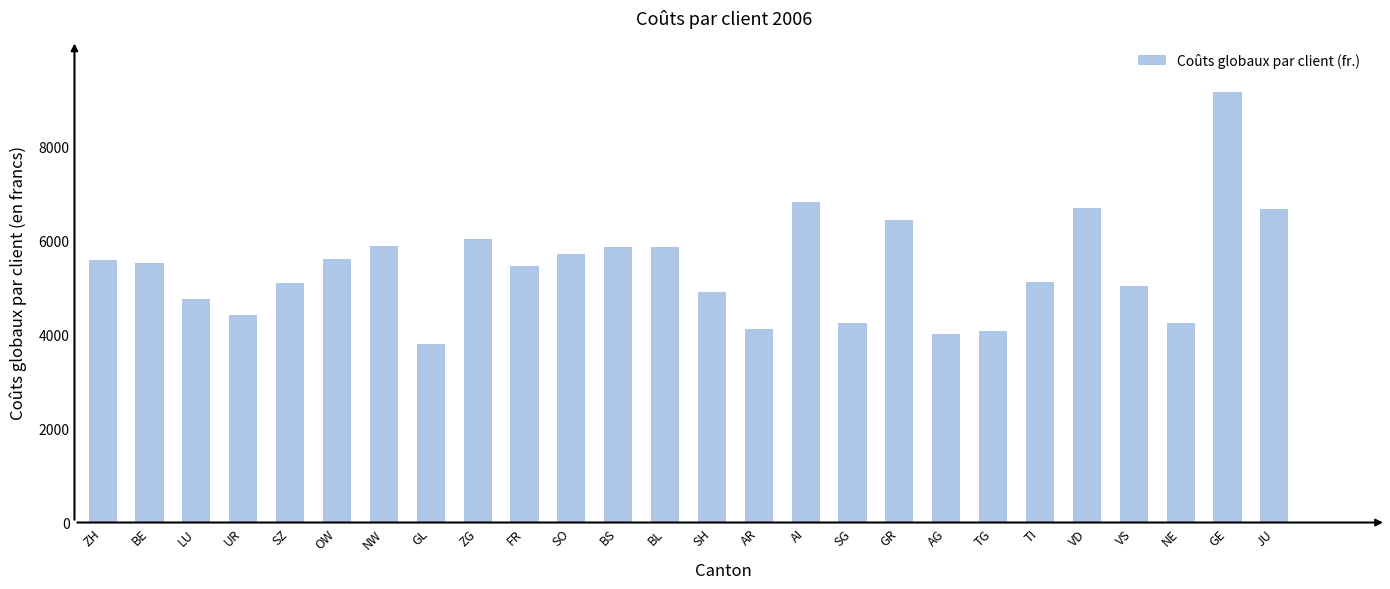

The chart shows a value of 5604 at OW. True or false?

True